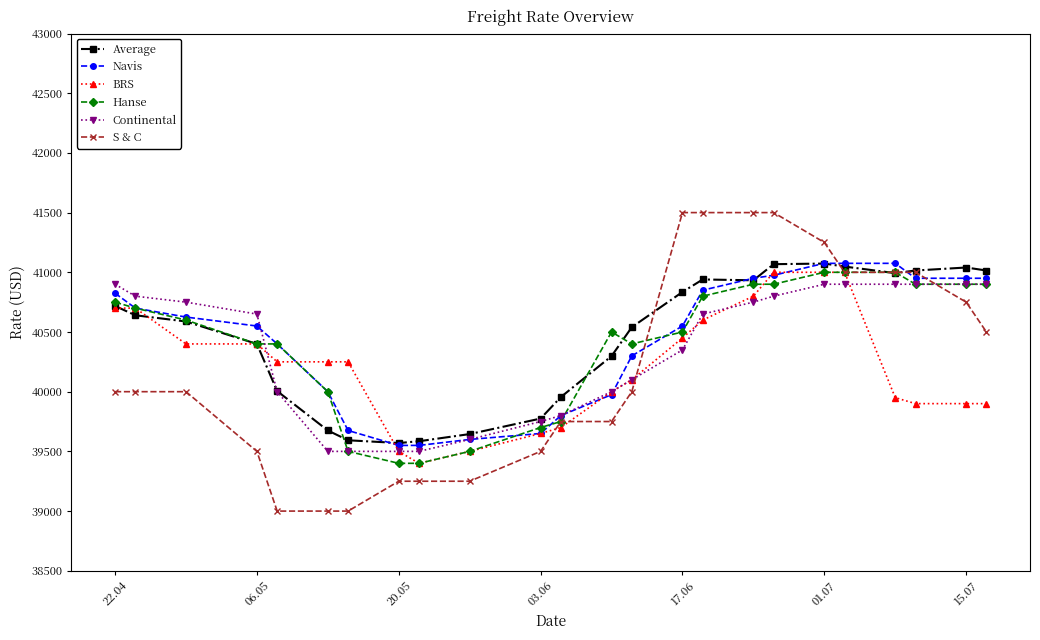

What is the difference between the second highest and minimum values in the Navis series?

1525